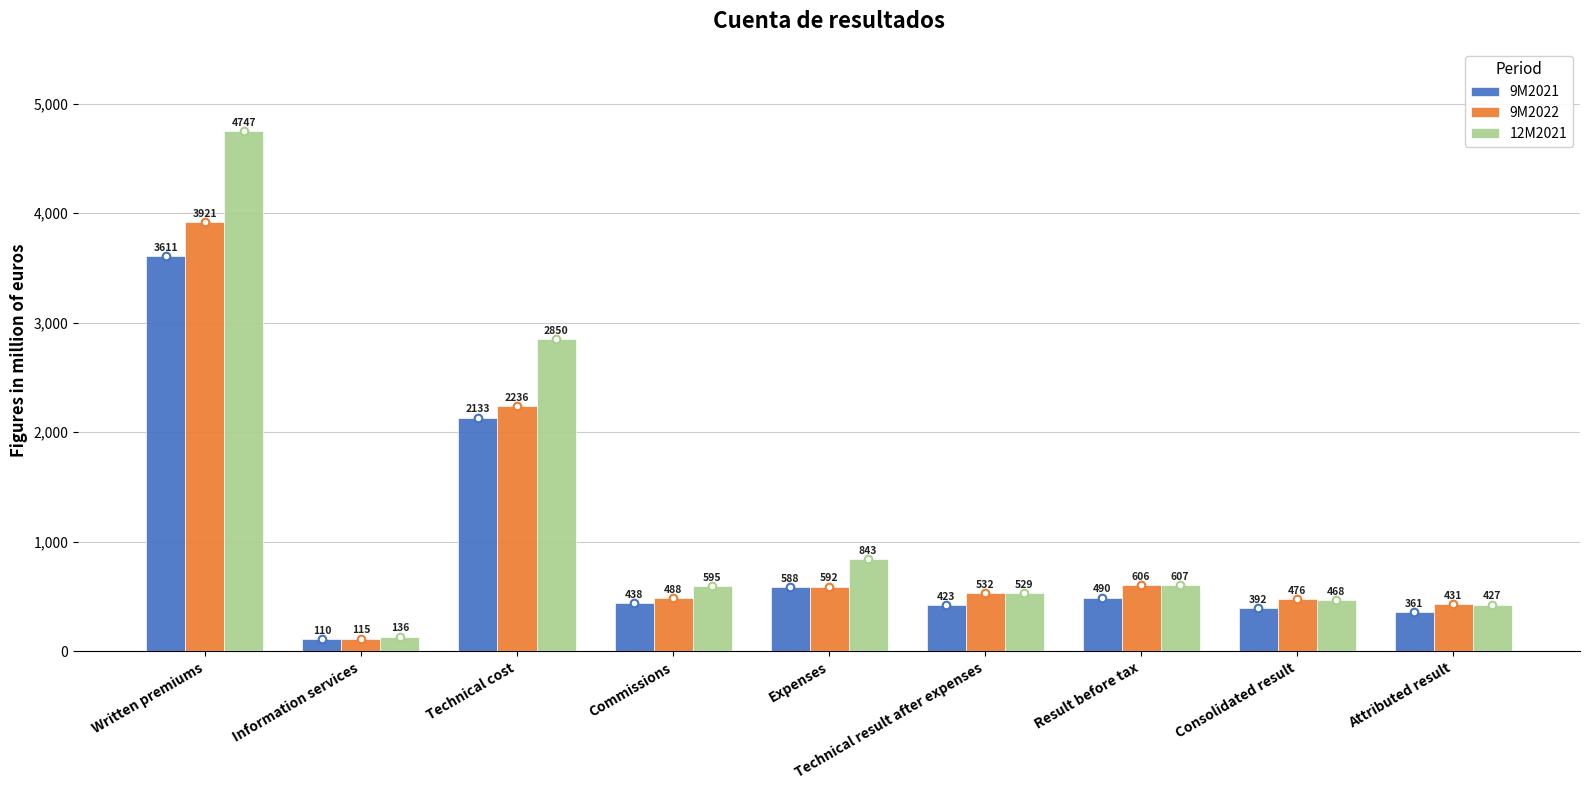

Which series reaches the maximum Y coordinate?

12M2021